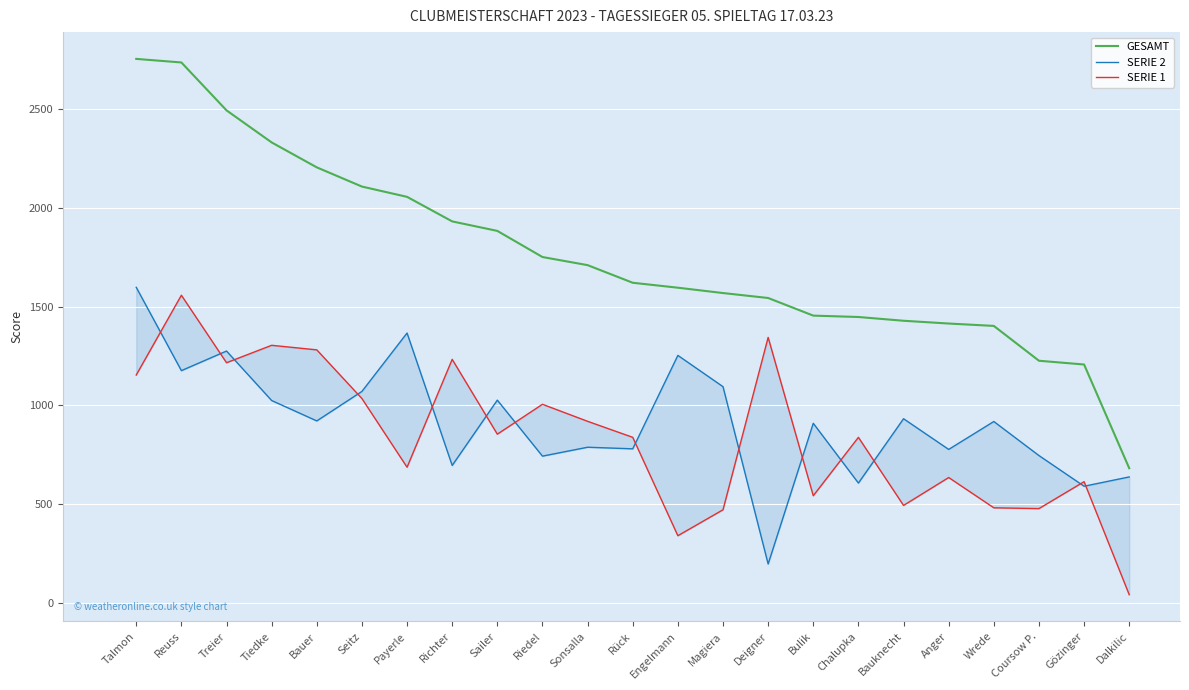

The GESAMT series shows 1454 at Bulik. True or false?

True